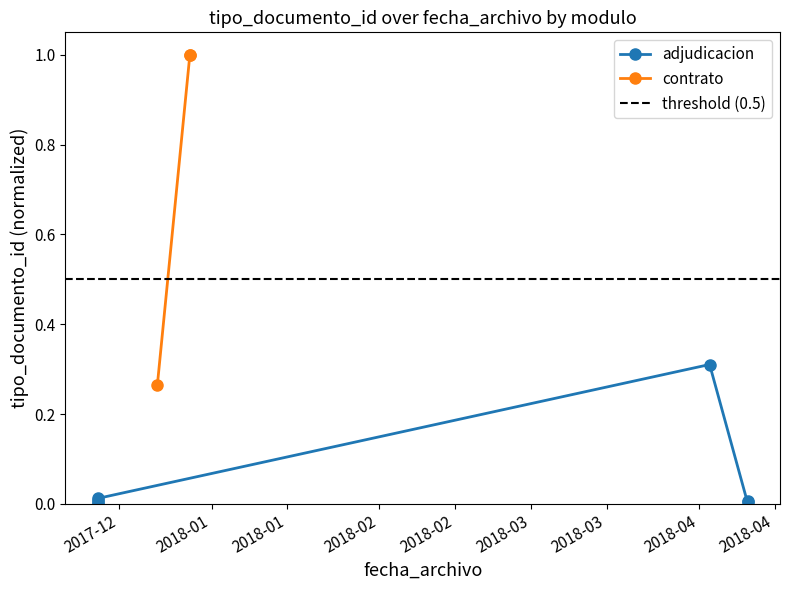

The value at 2018-01 is 0.0. True or false?

True